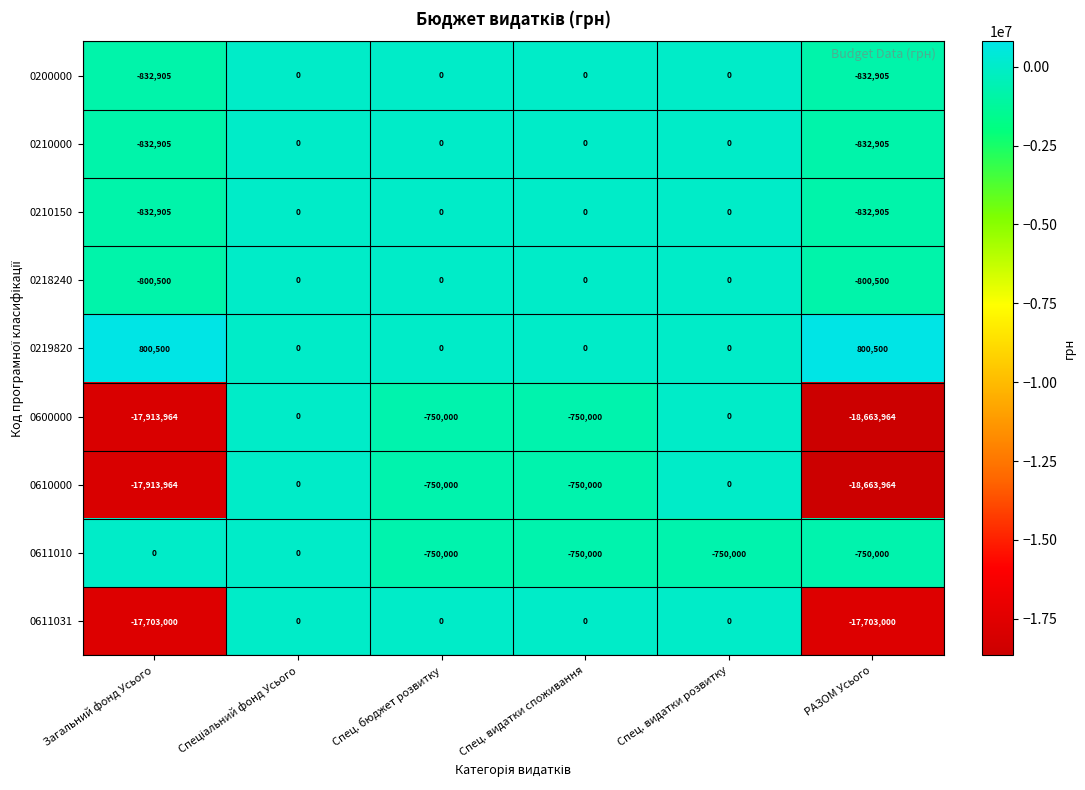

How many 0210150 values are between -832905 and 0?

6